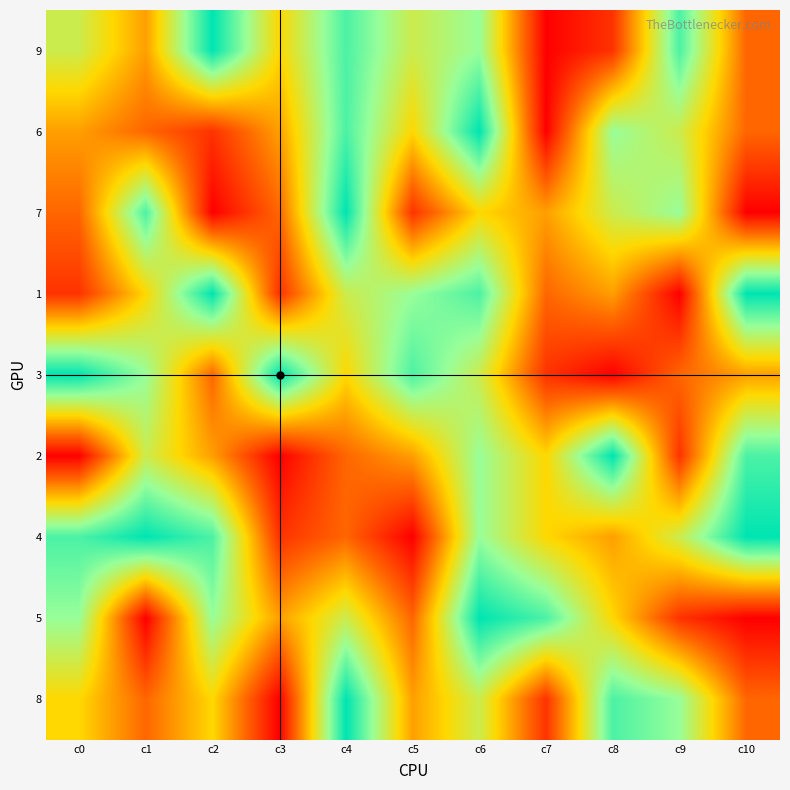

Reading right to left, what are all the values shown in this chart?

9: c10=3	c9=8	c8=2	c7=1	c6=7	c5=6	c4=8	c3=5	c2=9	c1=4	c0=6
6: c10=3	c9=6	c8=7	c7=1	c6=9	c5=5	c4=8	c3=4	c2=2	c1=3	c0=4
7: c10=1	c9=7	c8=6	c7=4	c6=5	c5=2	c4=9	c3=3	c2=1	c1=8	c0=3
1: c10=9	c9=1	c8=4	c7=3	c6=8	c5=7	c4=6	c3=2	c2=9	c1=5	c0=2
3: c10=4	c9=3	c8=1	c7=2	c6=6	c5=8	c4=5	c3=9	c2=3	c1=7	c0=9
2: c10=8	c9=2	c8=9	c7=5	c6=7	c5=4	c4=3	c3=1	c2=4	c1=6	c0=1
4: c10=9	c9=6	c8=4	c7=5	c6=7	c5=1	c4=3	c3=2	c2=8	c1=9	c0=8
5: c10=1	c9=2	c8=5	c7=8	c6=9	c5=3	c4=6	c3=4	c2=7	c1=1	c0=7
8: c10=3	c9=7	c8=8	c7=2	c6=6	c5=4	c4=9	c3=1	c2=5	c1=3	c0=5